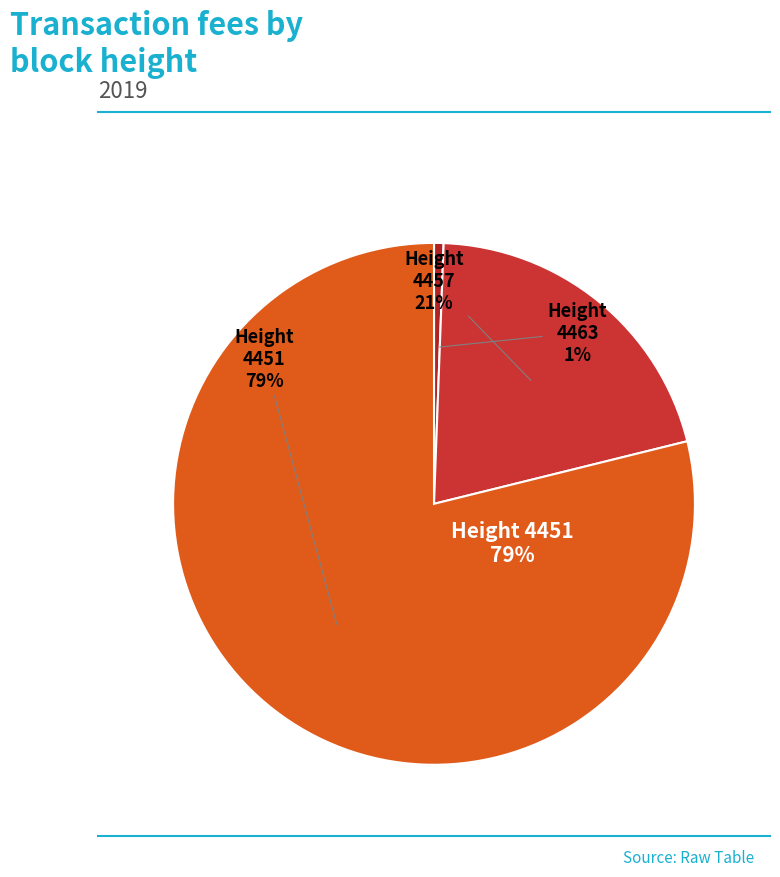

Rank the categories by value from highest to lowest.

4451, 4457, 4463